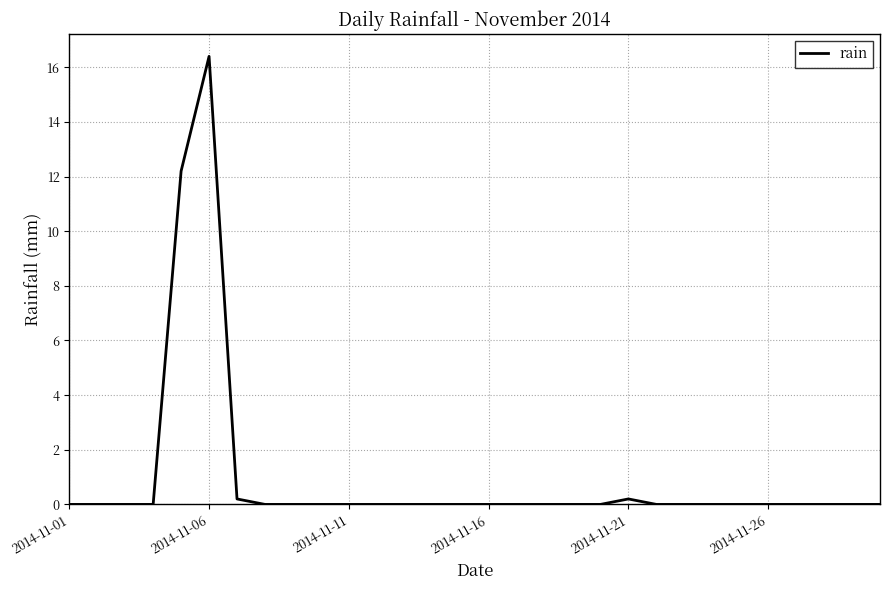

What is the difference between the maximum and minimum values?

16.4